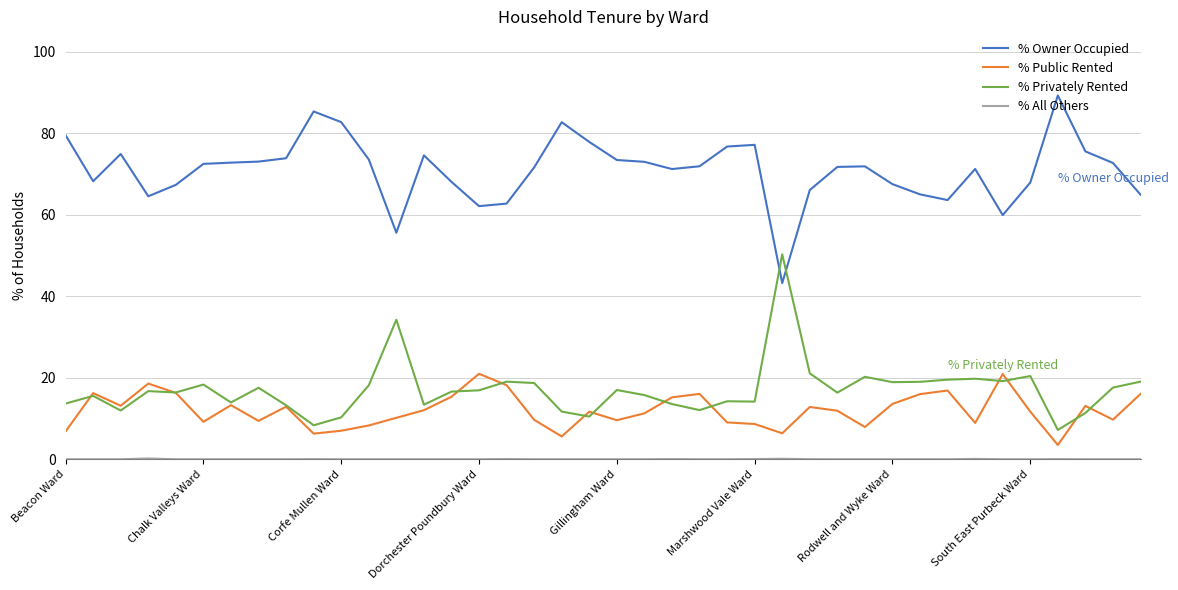

What is the lowest value of the % Public Rented series?

3.5